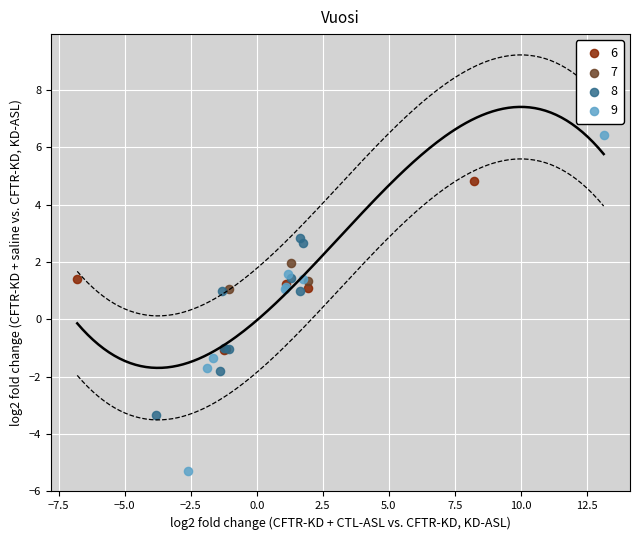

Which series reaches the minimum Y coordinate?

9